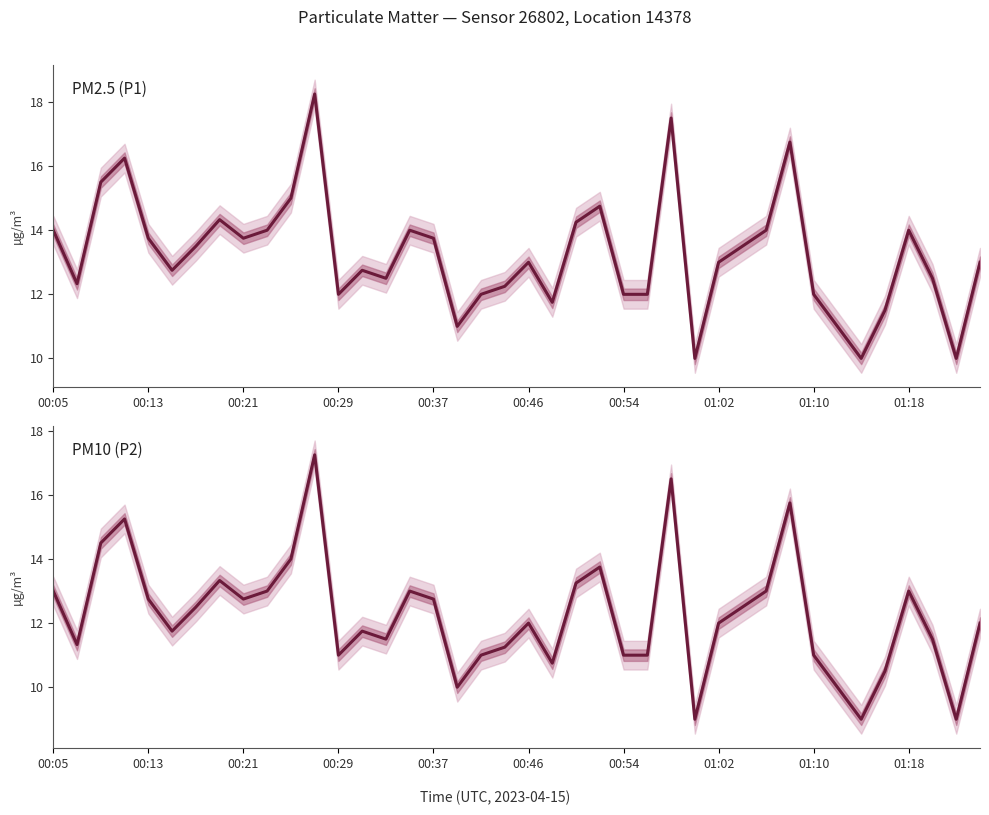

Rank the series by their maximum value, from lowest to highest.

P2, P1